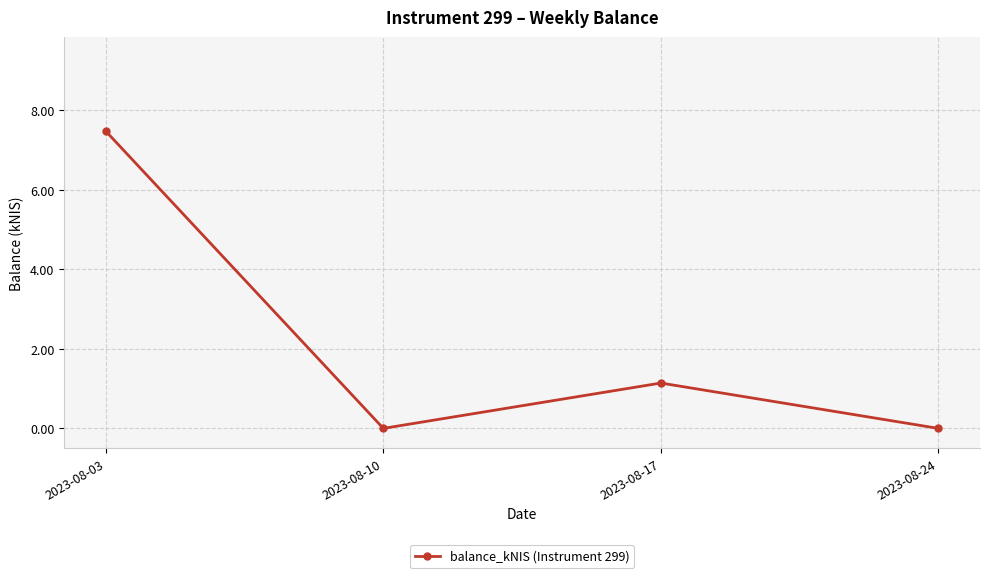

Where is the first local minimum?

2023-08-10